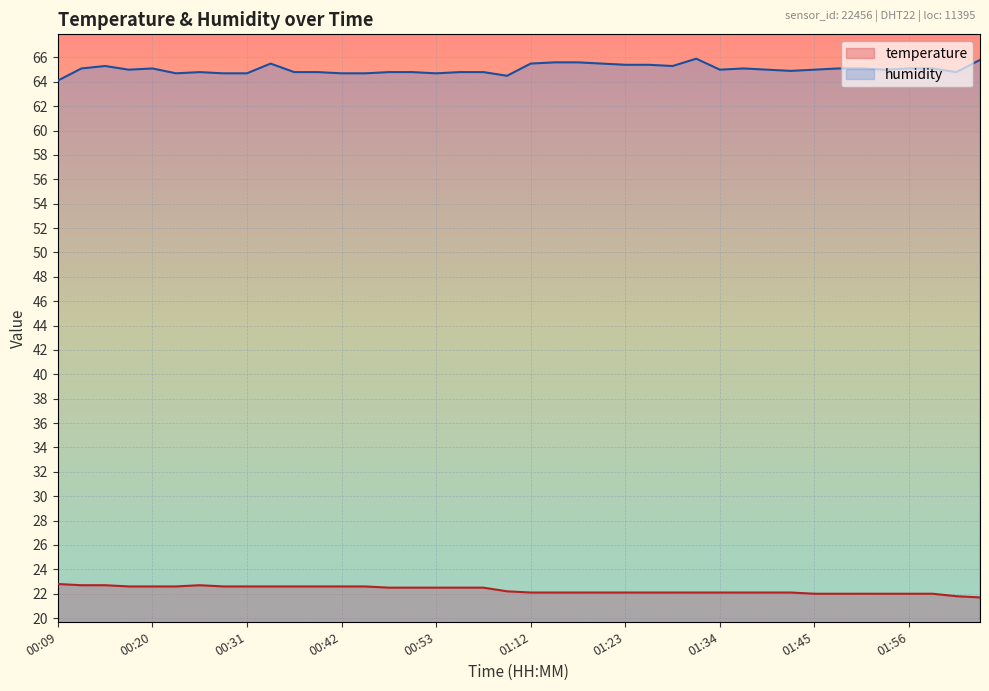

How many data points in humidity are less than 65?

17